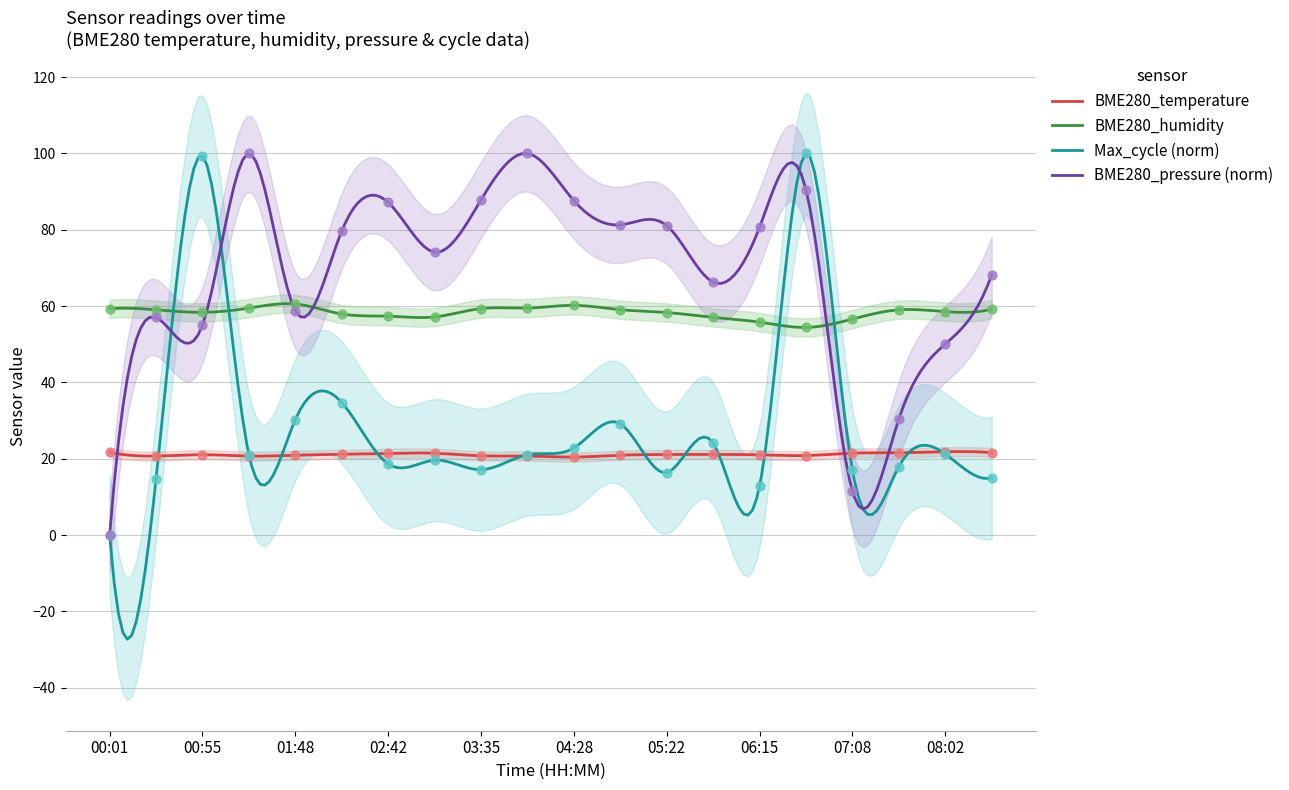

What is the lowest value of the BME280_temperature series?

20.4